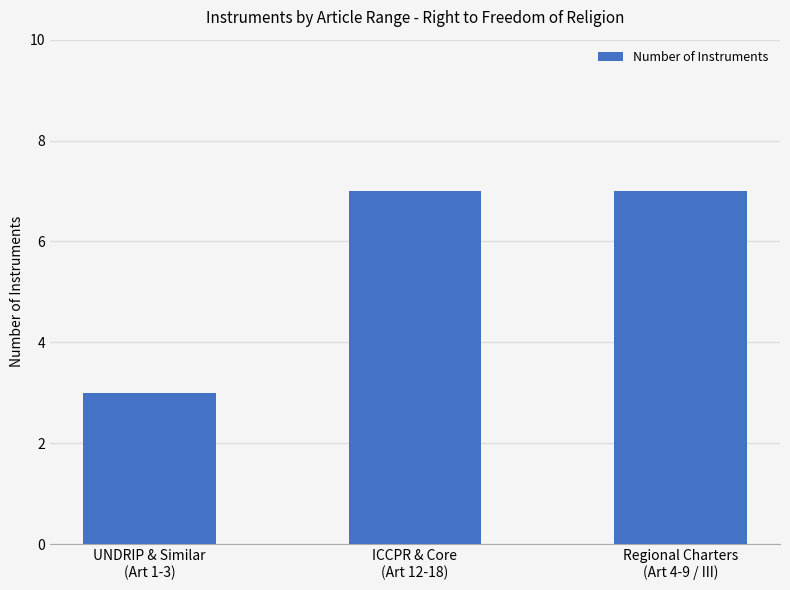

What is the sum of all values?

17